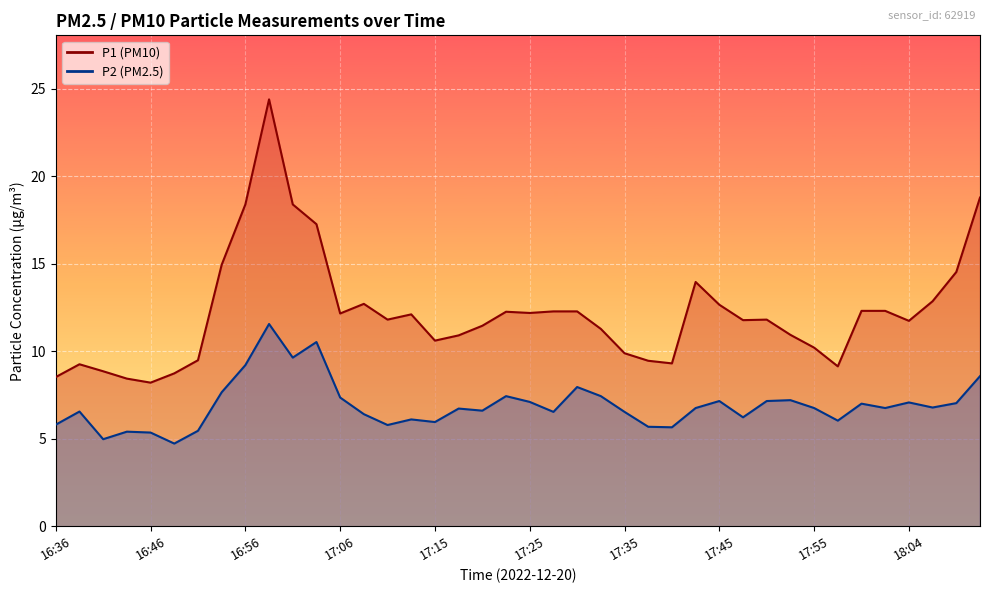

True or false: P2 and P1 cross at least once.

False